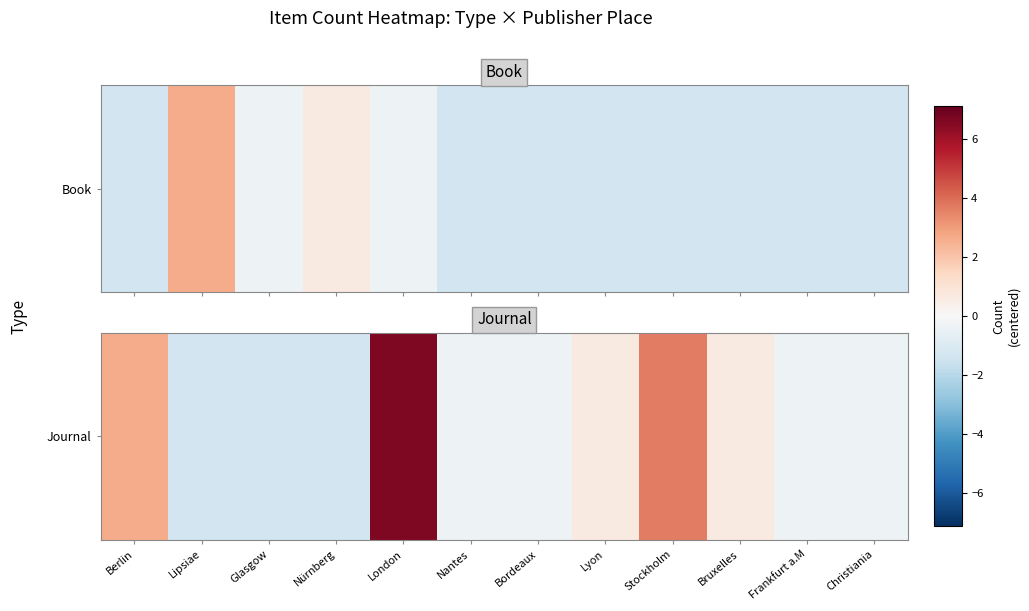

Rank the categories by value from highest to lowest.

London, Stockholm, Berlin, Lyon, Bruxelles, Nantes, Bordeaux, Frankfurt a.M, Christiania, Lipsiae, Glasgow, Nürnberg